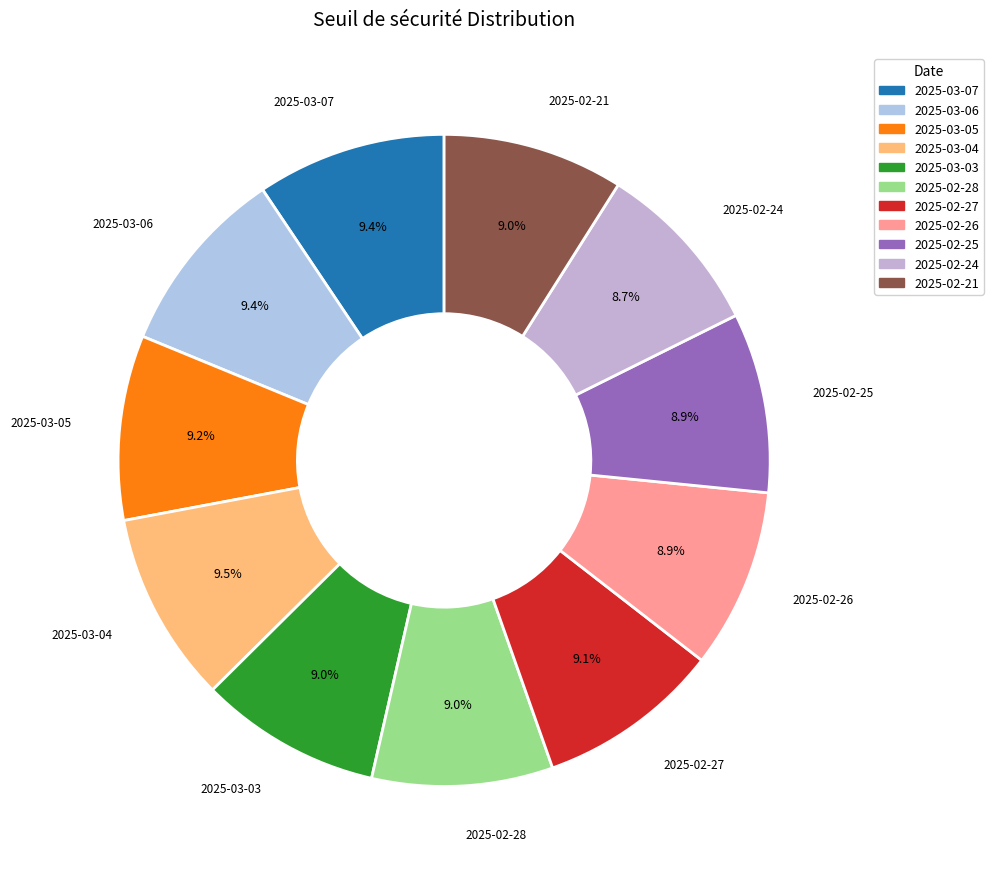

Do 2025-02-27 and 2025-02-26 together represent more than half of the pie?

No